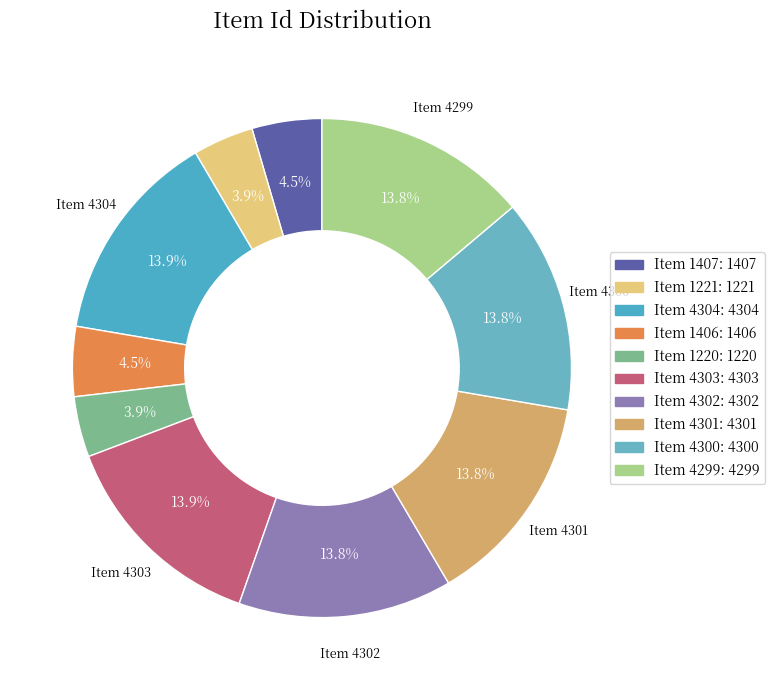

What is the change in value from Item 1221 to Item 4300?

+3079